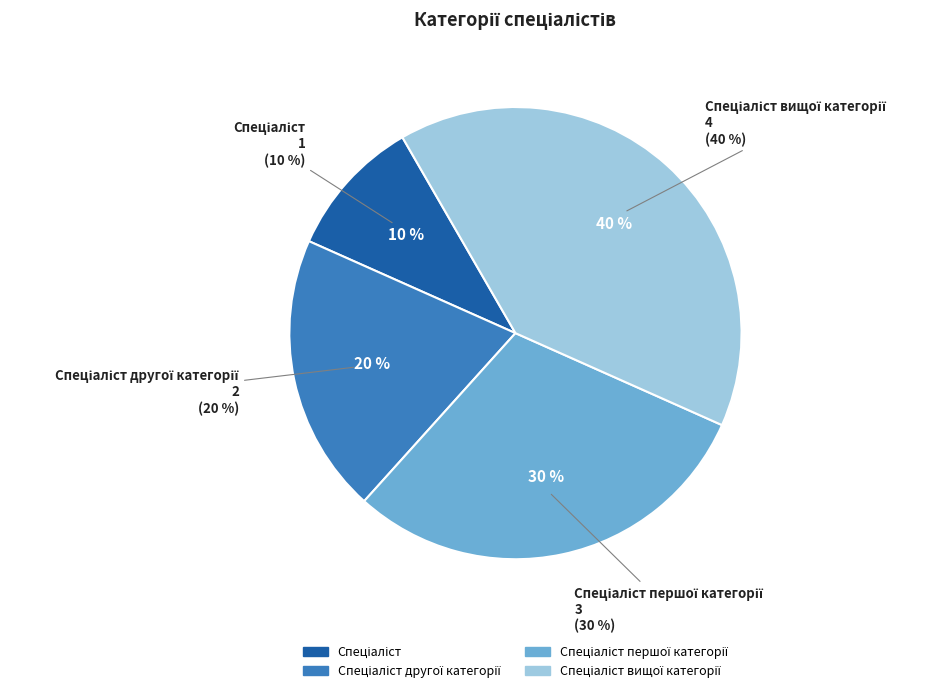

Is the sum of Спеціаліст вищої категорії and Спеціаліст greater than half?

No